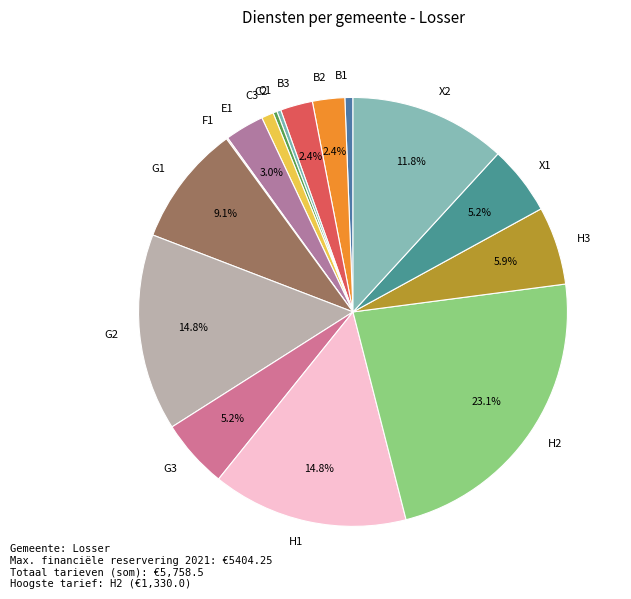

Which slice is the largest?

H2